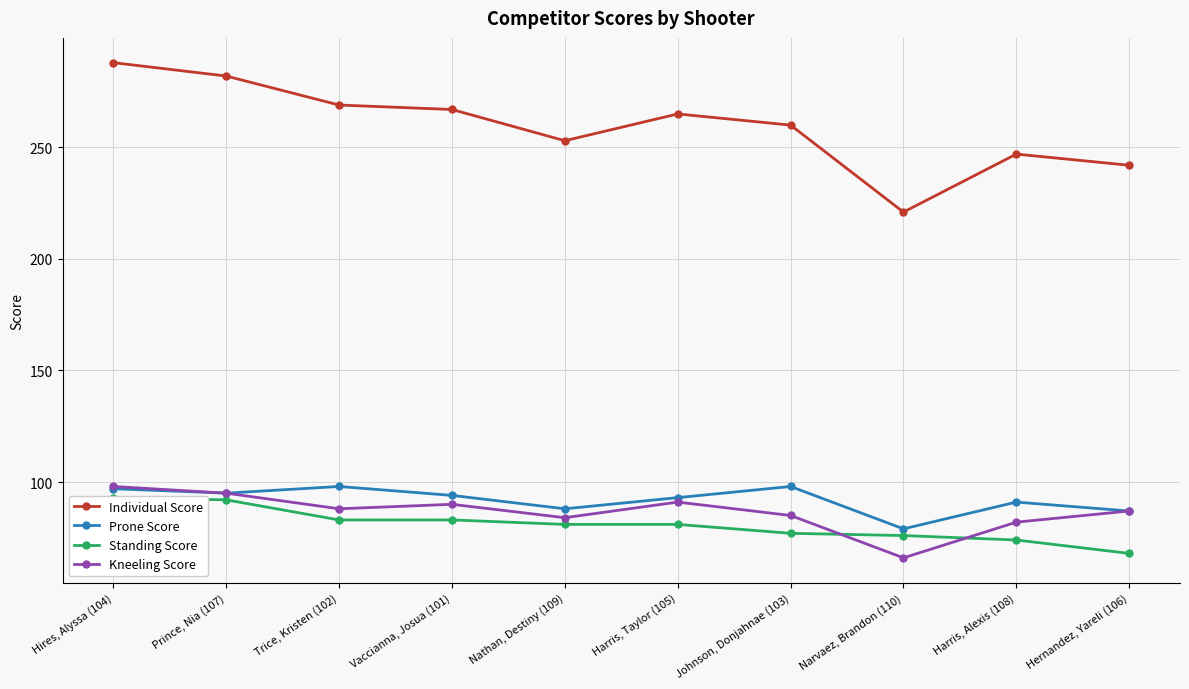

Is this an area chart (filled region under the line)?

No